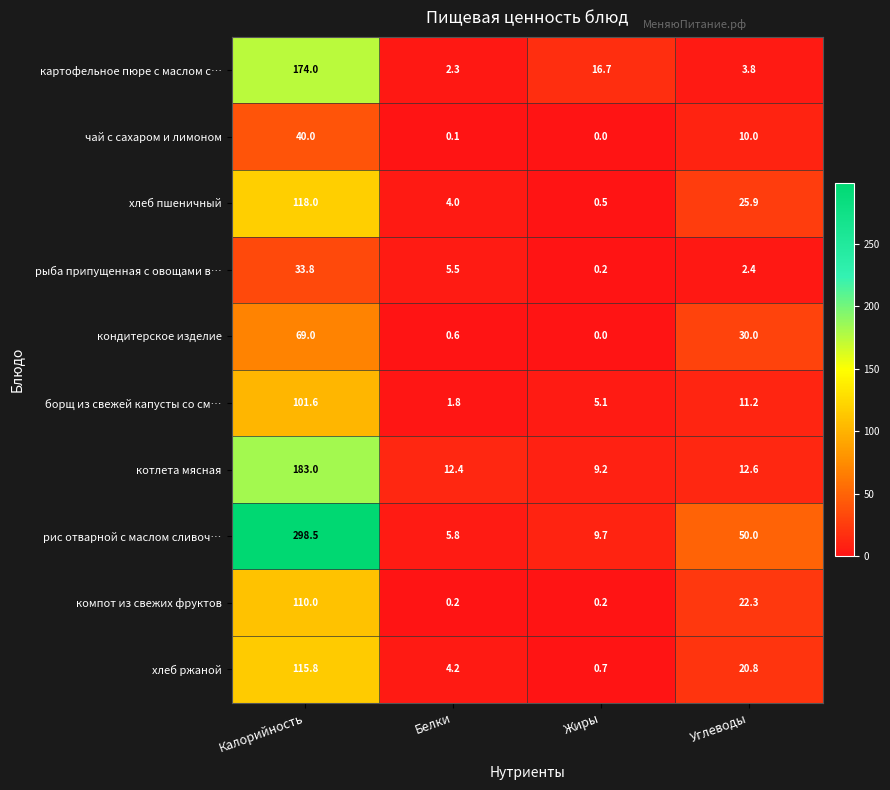

At Белки, list the series in order from smallest to largest.

чай с сахаром и лимоном, компот из свежих фруктов, кондитерское изделие, борщ из свежей капусты со см…, картофельное пюре с маслом с…, хлеб пшеничный, хлеб ржаной, рыба припущенная с овощами в…, рис отварной с маслом сливоч…, котлета мясная